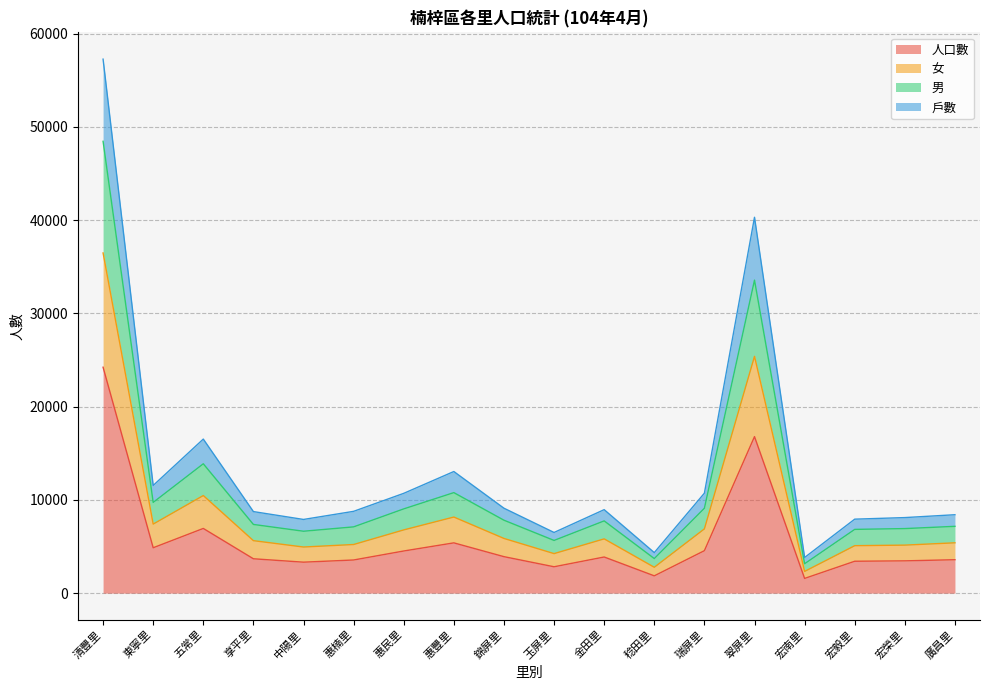

At which category does the chart reach its minimum across all series?

宏南里